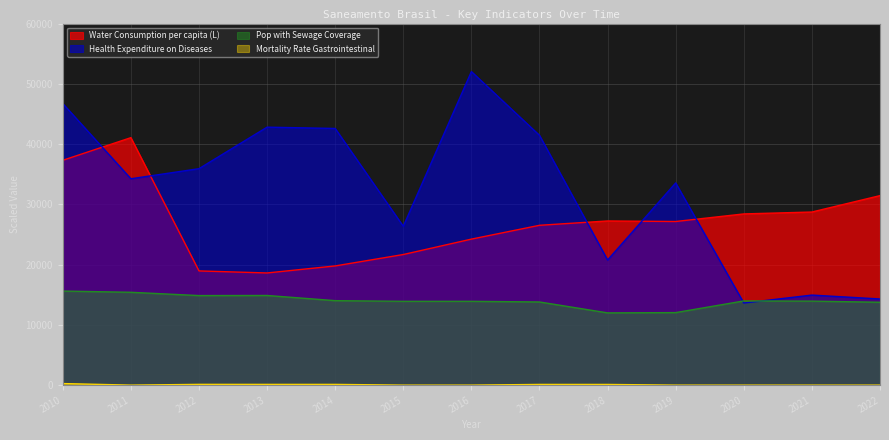

What is the spread (max minus min) of values at 2018?

27129.5